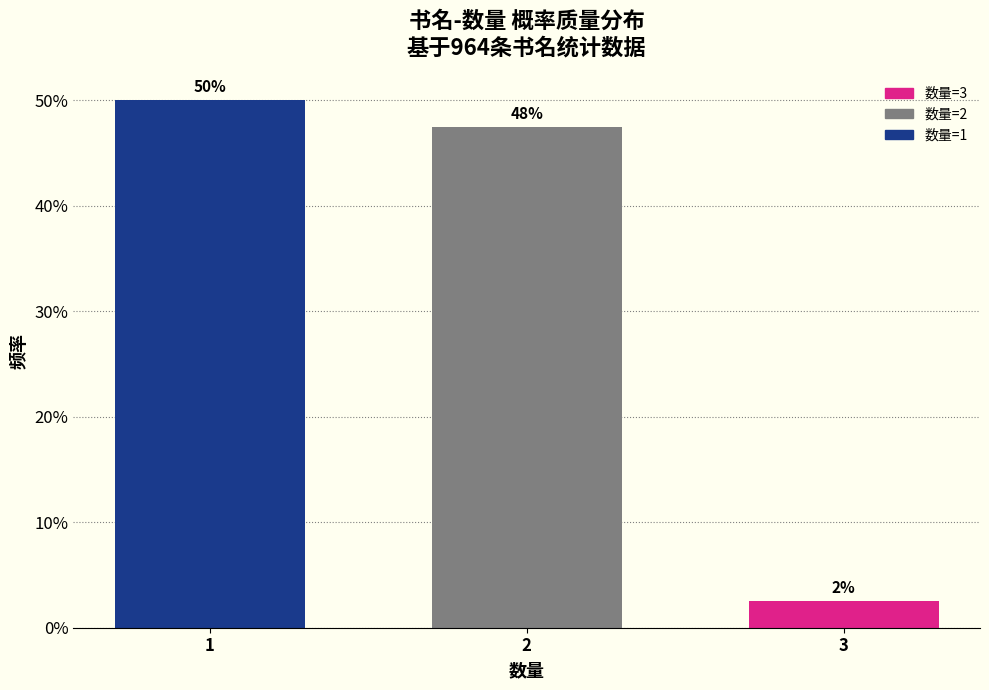

Are the bars horizontal?

No